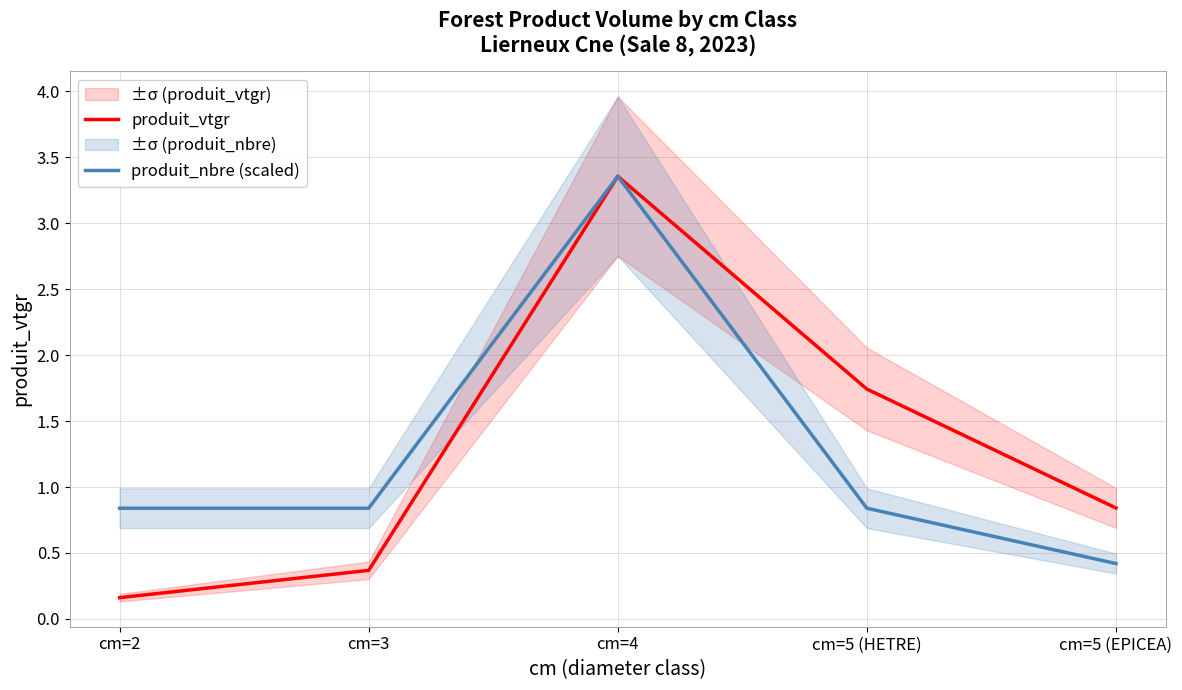

At which label does produit_nbre (scaled) reach its minimum?

cm=5 (EPICEA)